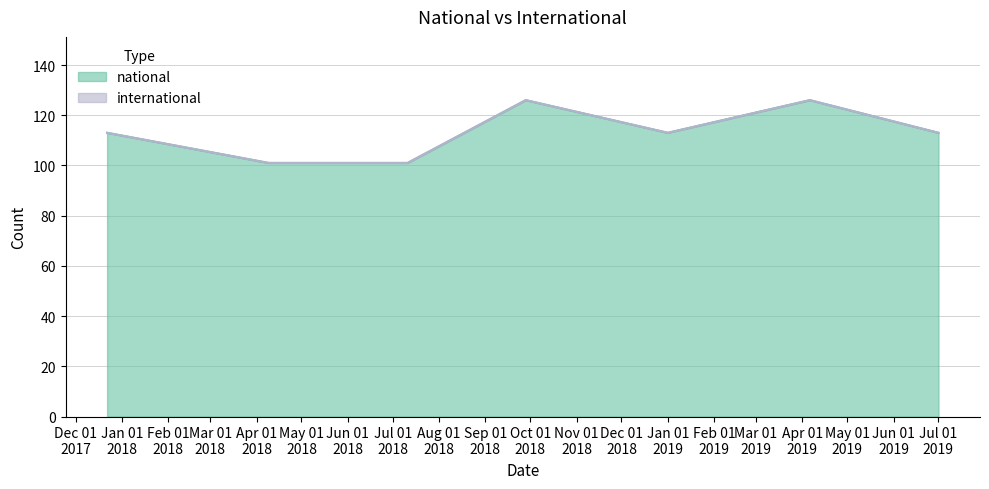

What is the highest value of the national series?

126